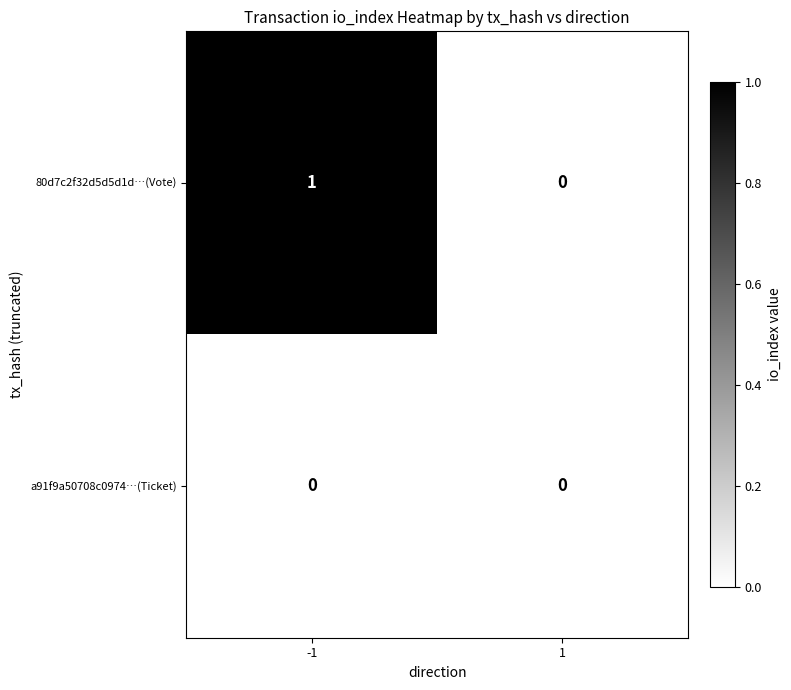

Which series has the largest total across all categories?

80d7c2f32d5d5d1d…(Vote)